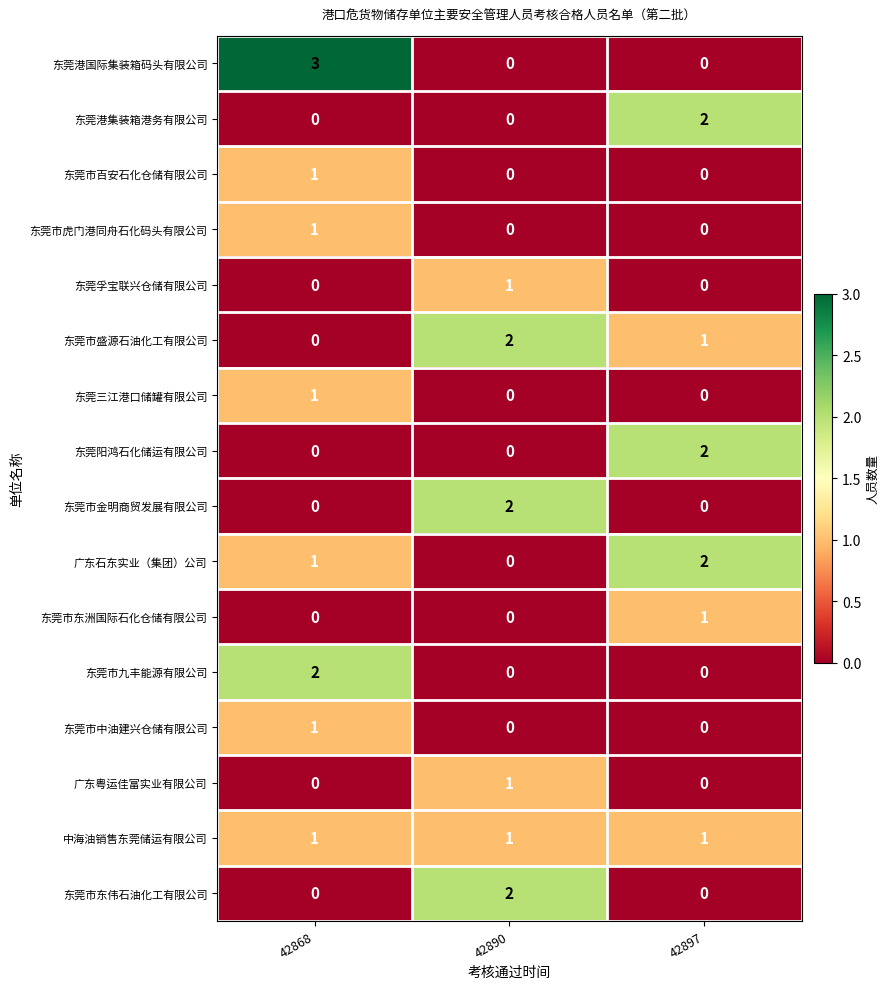

Is the value of 东莞三江港口储罐有限公司 at 42868 greater than the value of 东莞市九丰能源有限公司 at 42890?

Yes